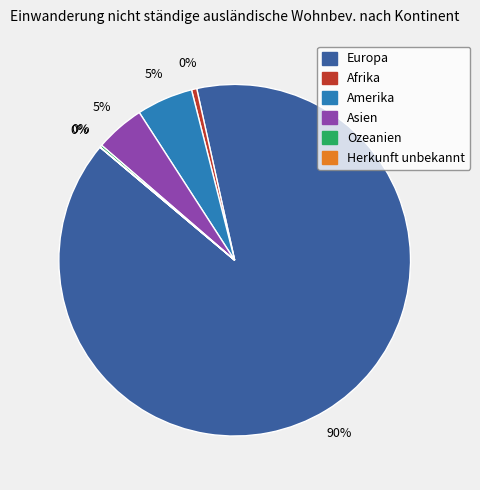

True or false: Afrika accounts for 0% of the total.

True